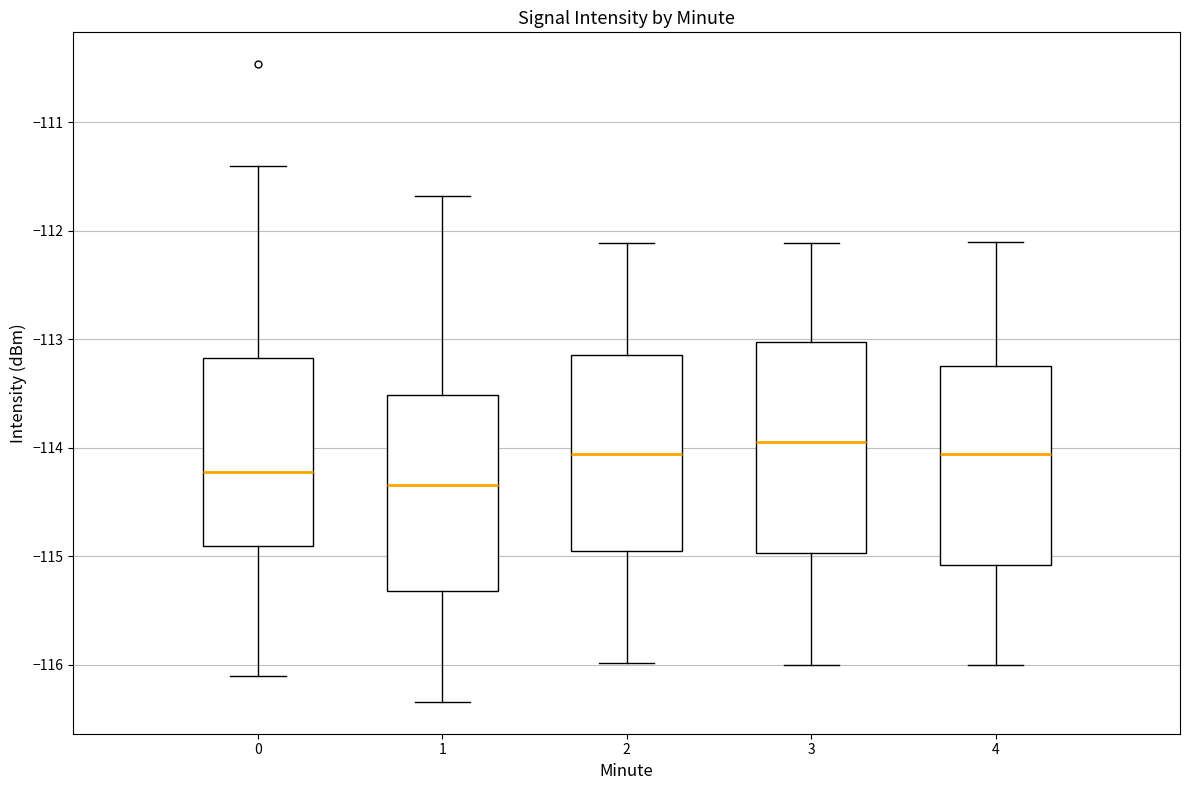

Which box is the tallest, from its lower edge to its upper edge?

3